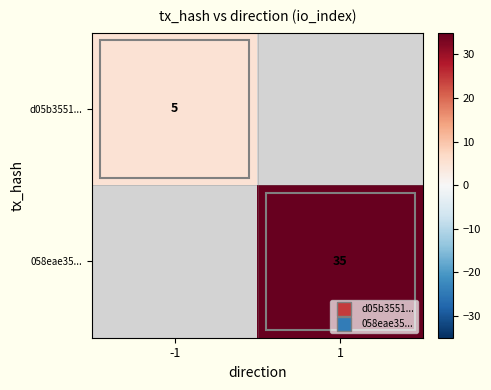

Which label corresponds to the smallest value in the chart?

-1